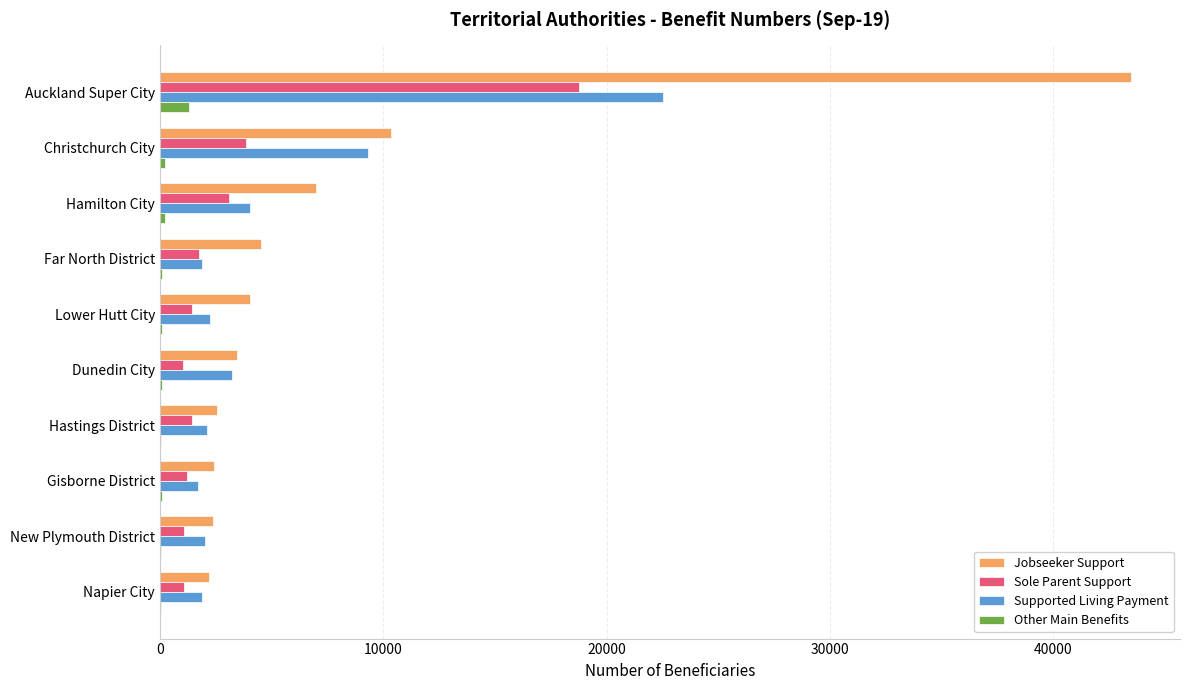

The Jobseeker Support series shows 1781 at Far North District. True or false?

False